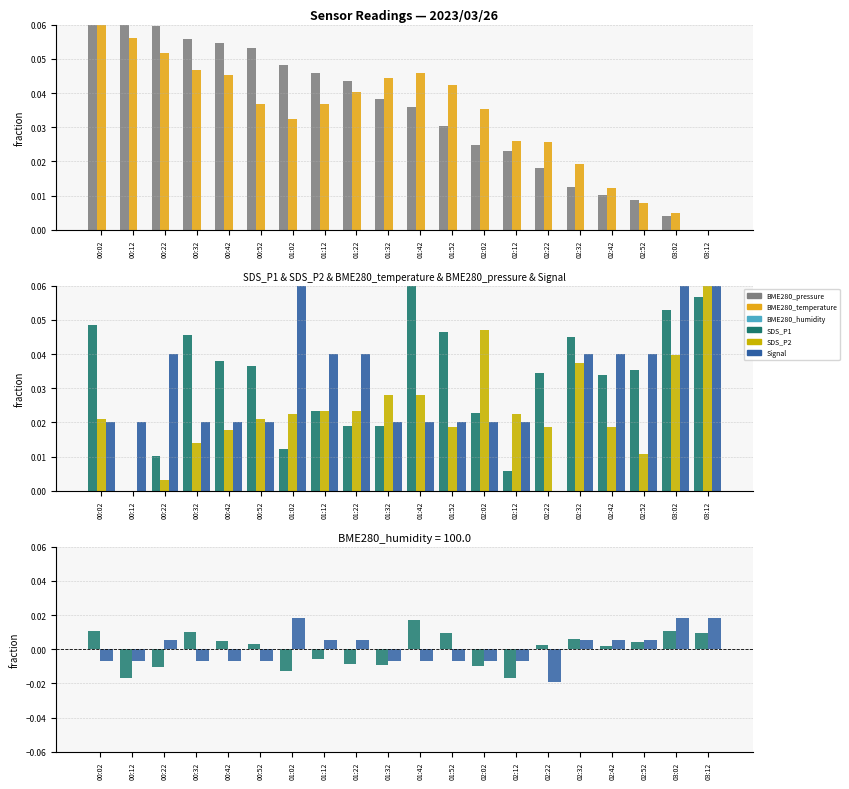

Is it true that BME280_temperature equals 0.0 at 00:42?

True